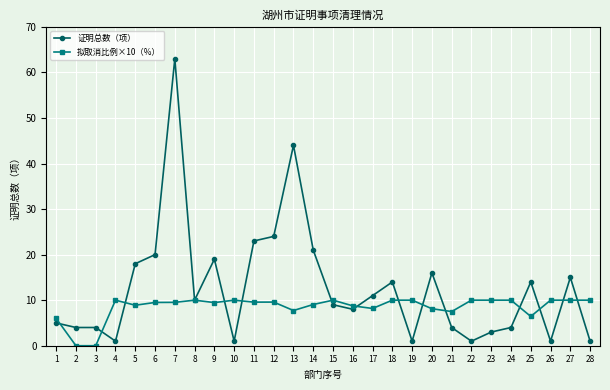

After their last crossing, which series has the higher values: 拟取消比例×10（%） or 证明总数（项）?

拟取消比例×10（%）